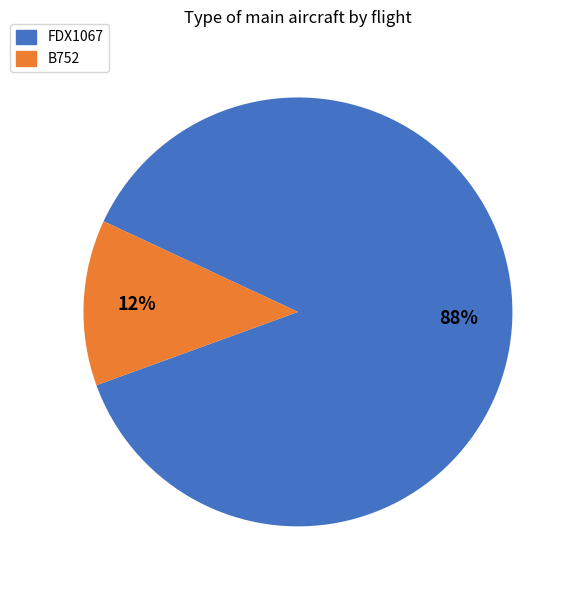

How many segments does this pie chart have?

2